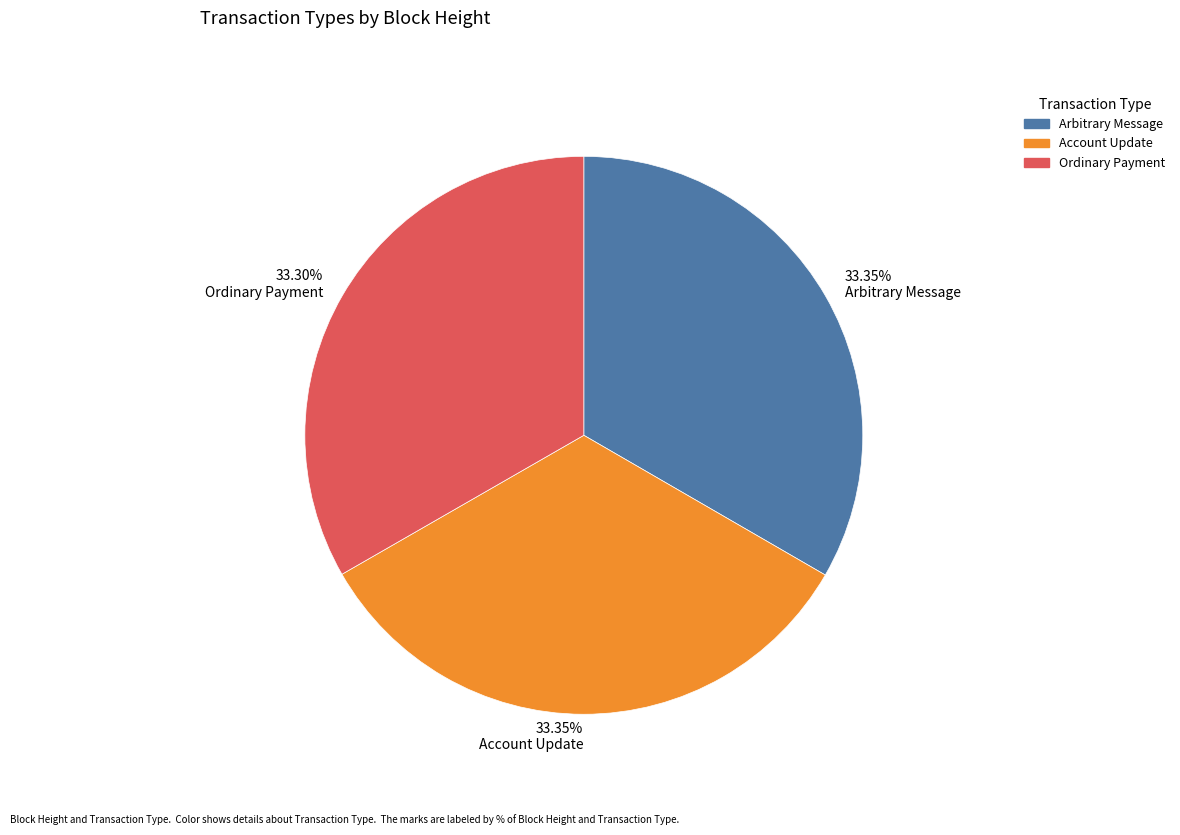

Does any single category account for the majority?

No